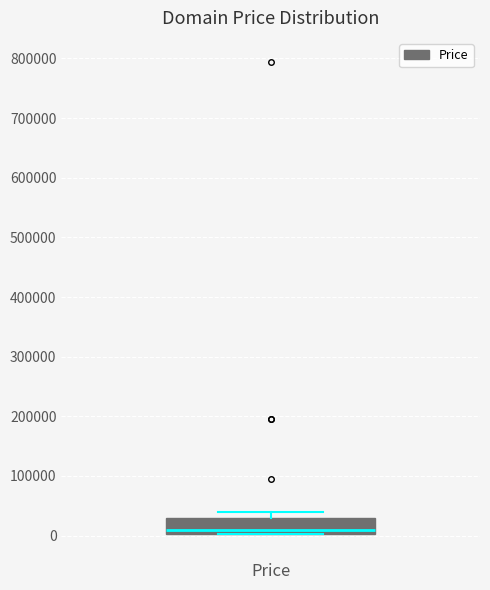

Transcribe this box plot: give where the median line is, the range the box spans, and where the two whiskers end, as read against the y-axis. The values are not printed on the chart, so give them approximately, as read against the axis.

median 10000, box 0 to 30000, whiskers 0 to 40000